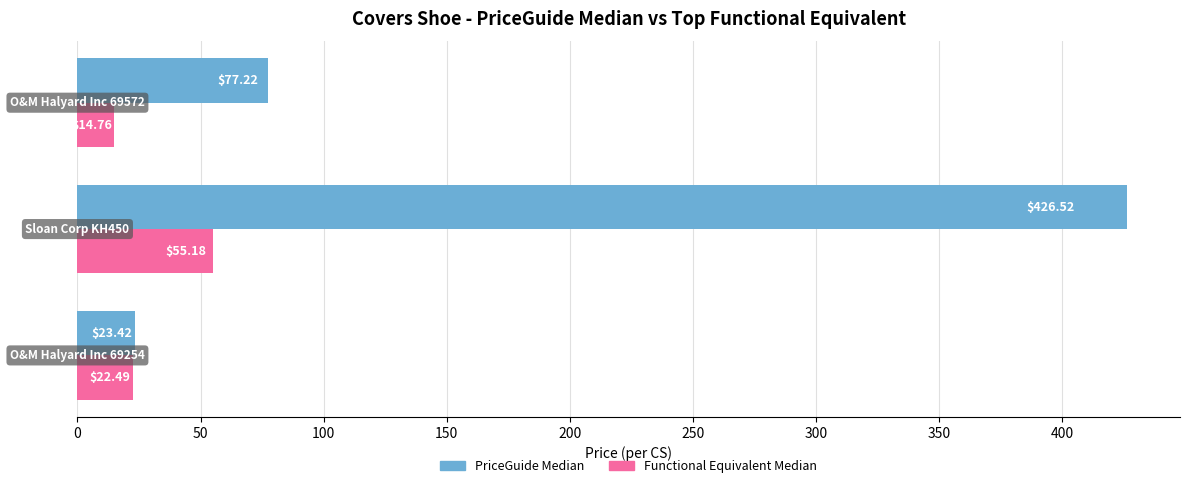

Rank the series by their average value, from lowest to highest.

Functional Equivalent Median, PriceGuide Median